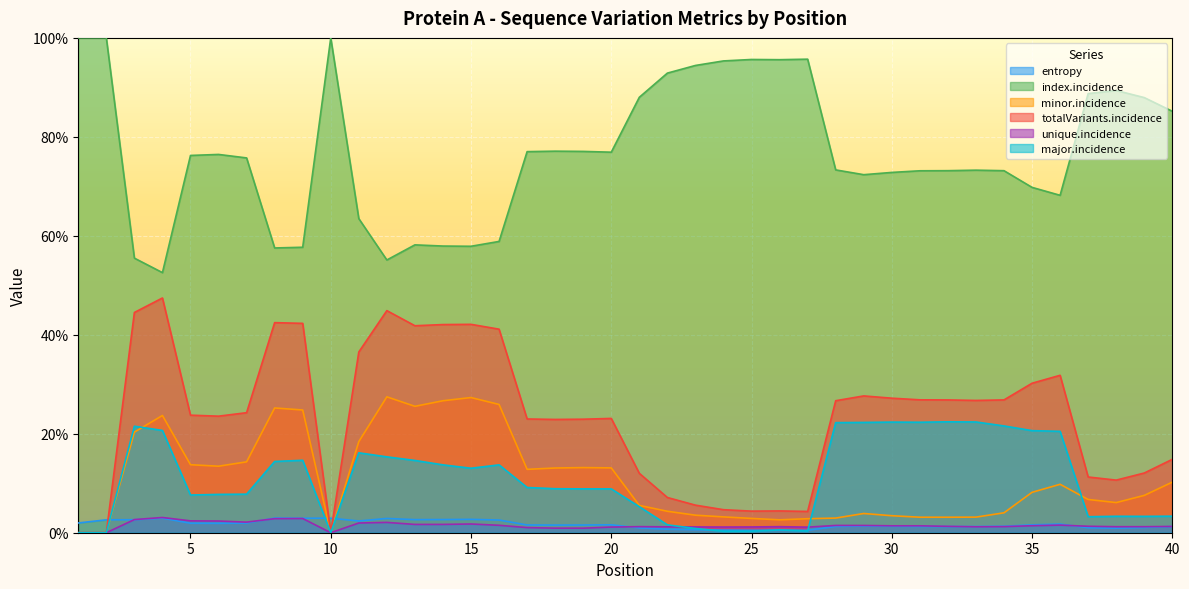

What is the difference between the minor.incidence values at 7 and 34?

10.3